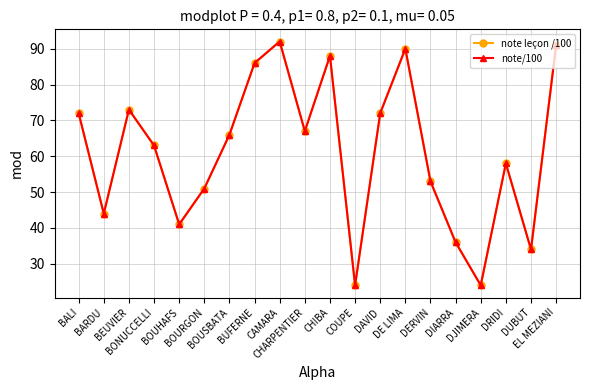

Does the chart have visible grid lines?

Yes